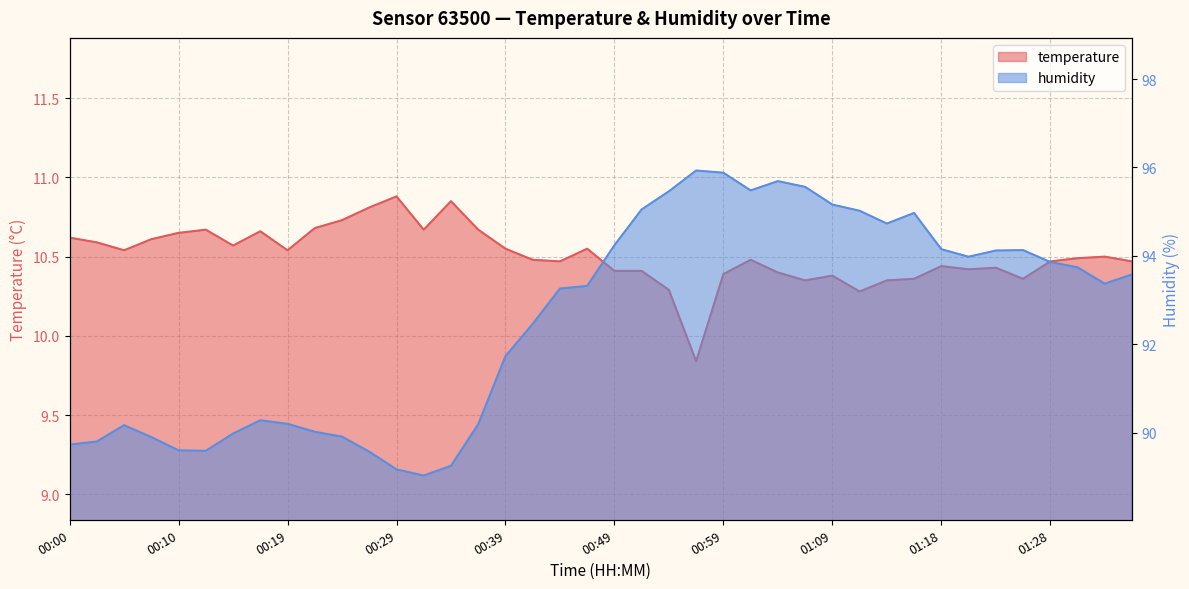

What is the total value across all series at 00:54?

105.8